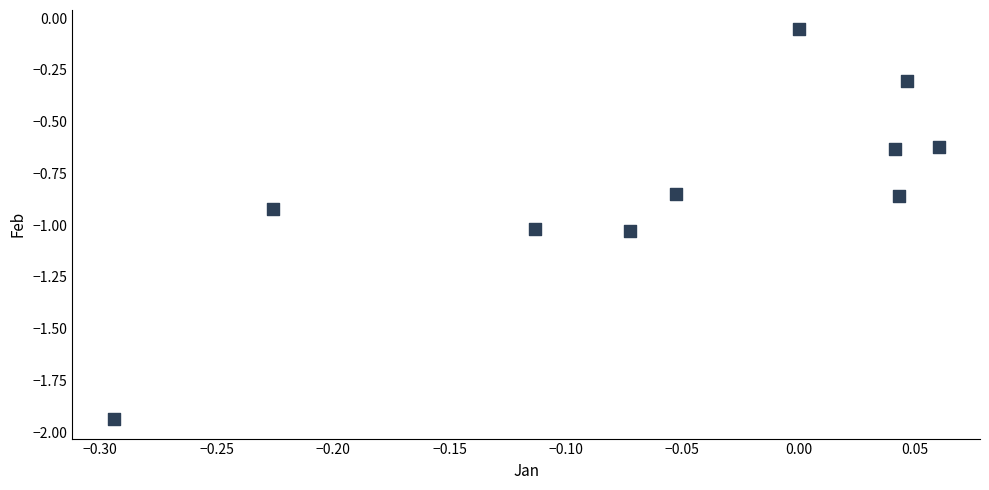

What is the range of Y values (max minus min)?

1.9